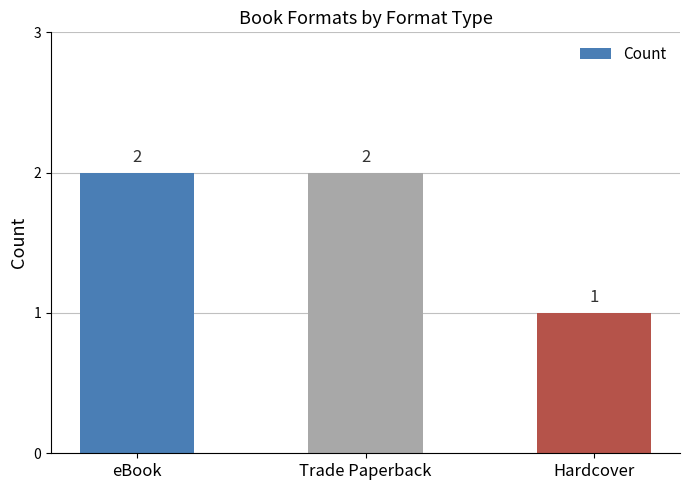

Are the bars grouped side by side (vs. stacked)?

No